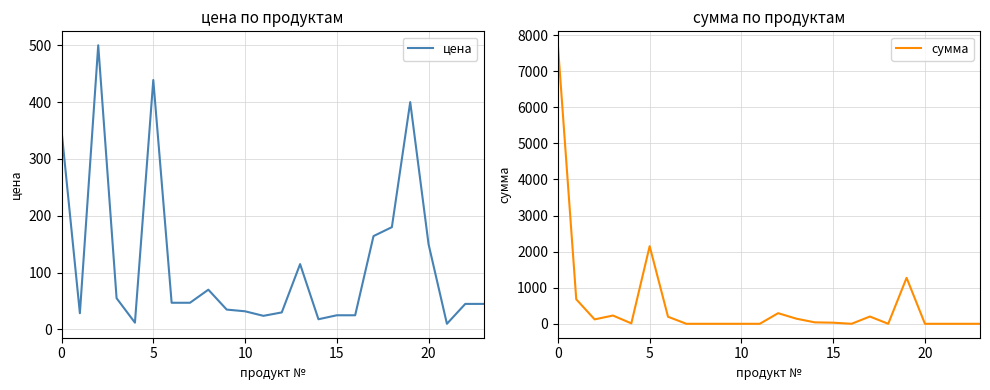

The цена series shows 25.0 at 15. True or false?

True